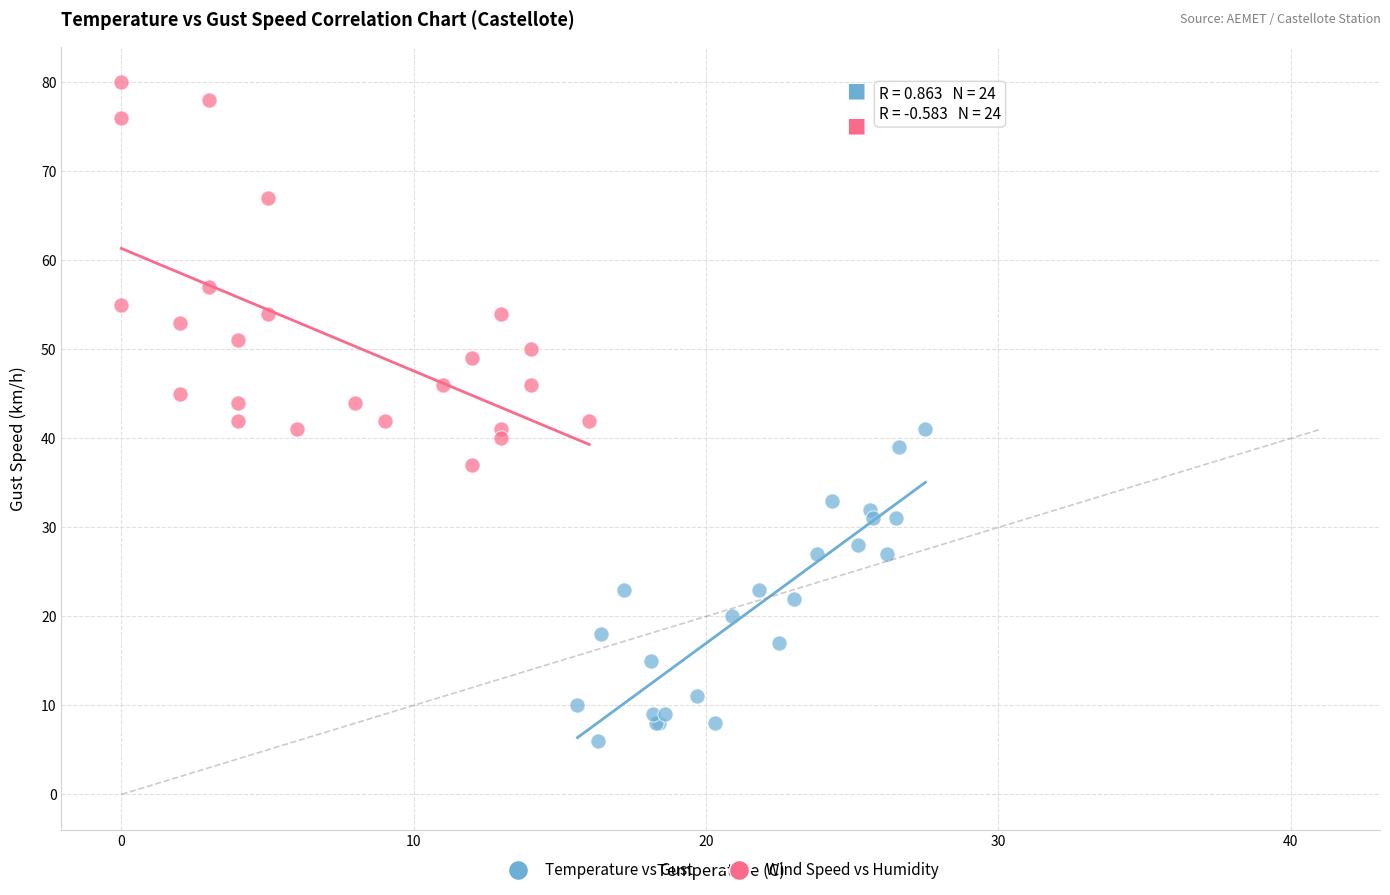

Which series contains the highest Y value?

Wind Speed vs Humidity